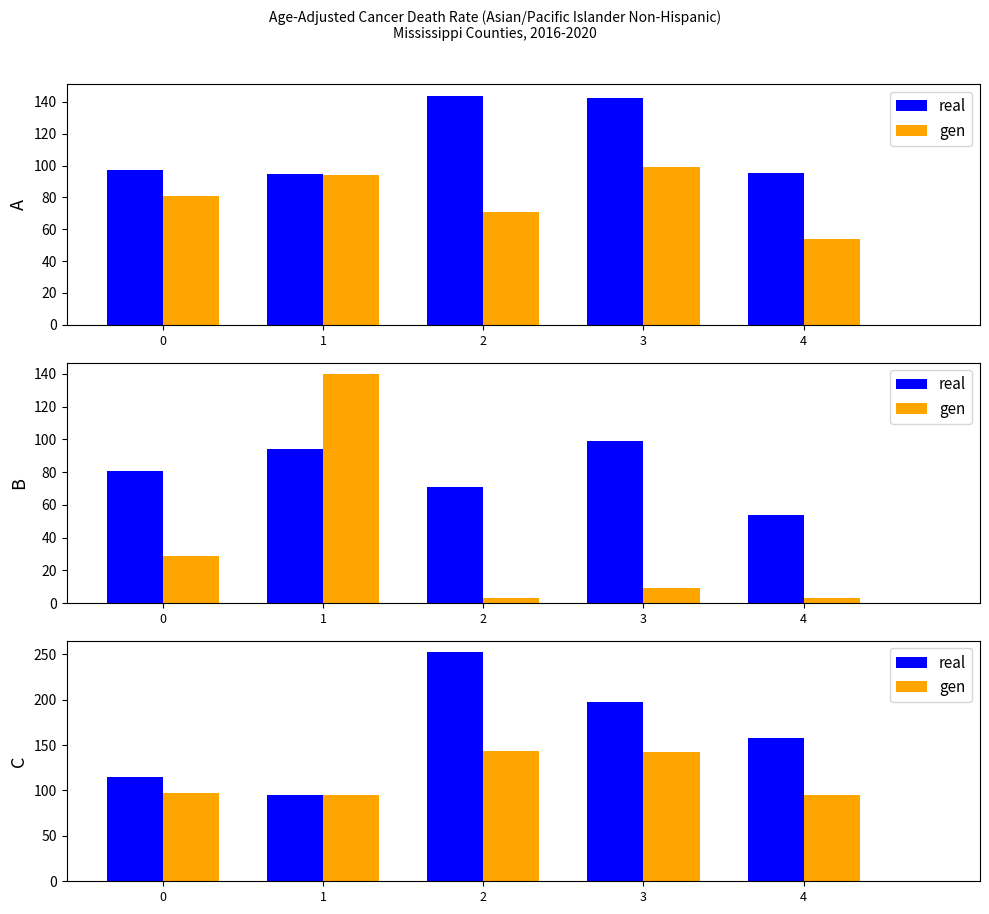

What is the difference between the second highest and minimum values in the gen series?

47.8